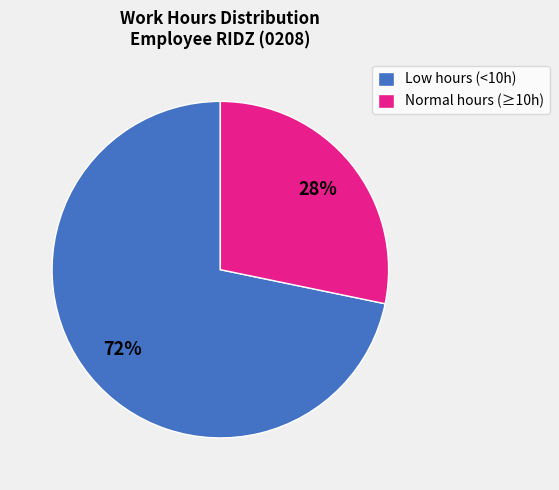

To the nearest percent, what portion does Low hours (<10h) represent?

72%